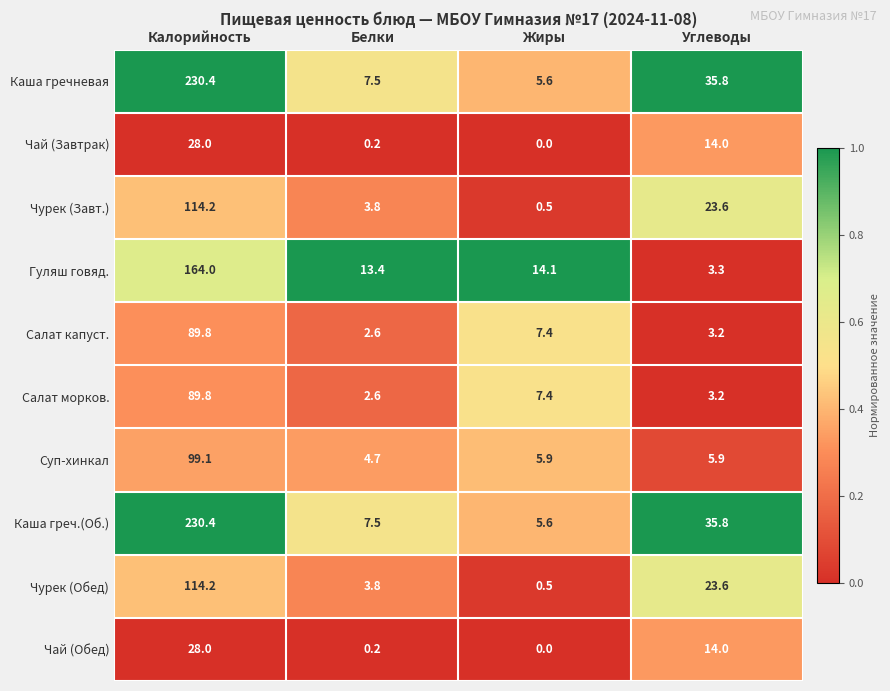

True or false: Каша гречневая has a value of 230.4 at Калорийность.

True